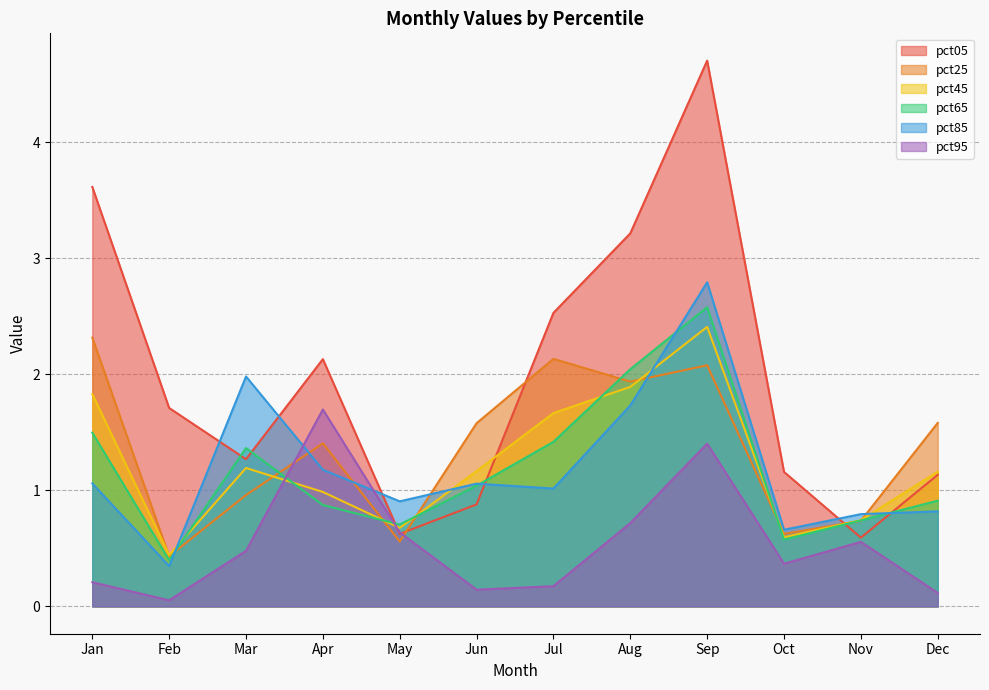

List the series in order of their peak value, highest first.

pct05, pct85, pct65, pct45, pct25, pct95